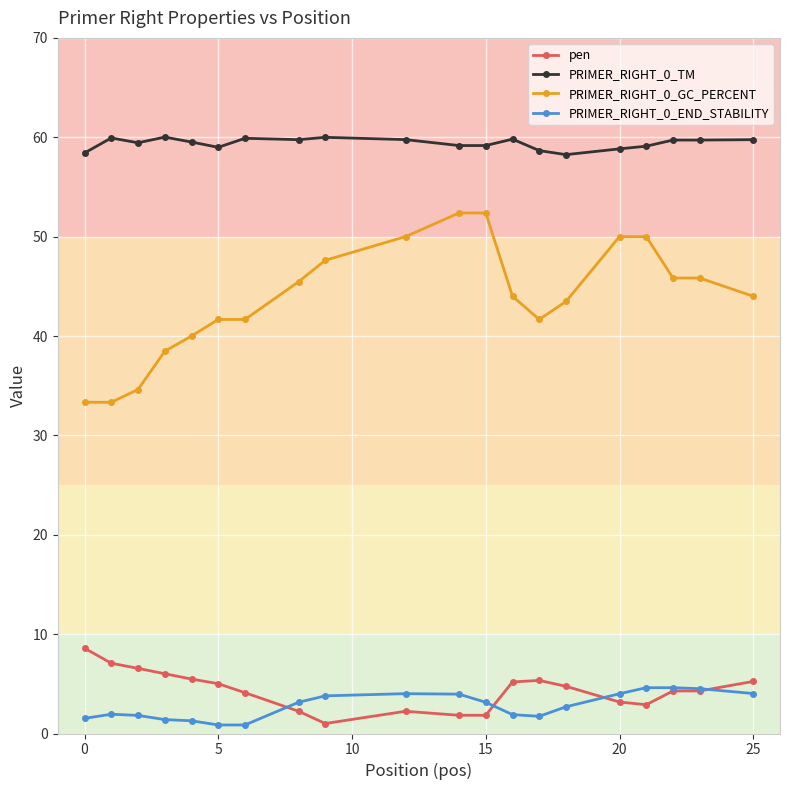

True or false: pen has more than 0 points higher than both neighbors.

True